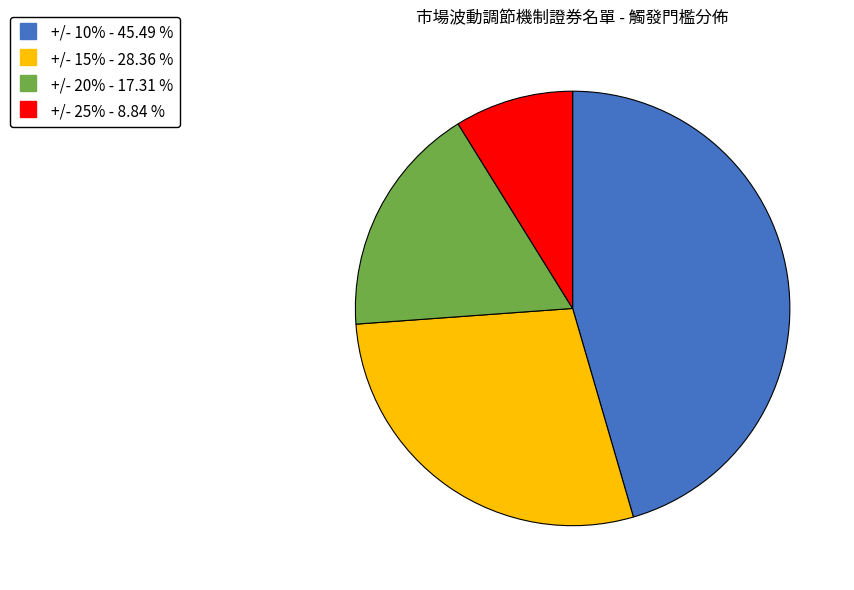

What is the ratio of the value at +/- 10% to the value at +/- 20%?

2.6